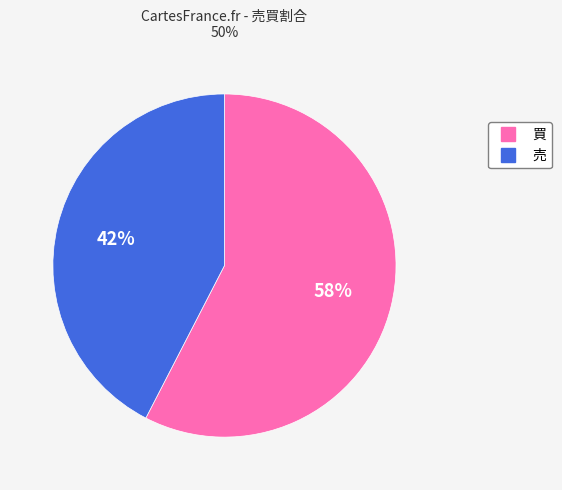

The 買 slice represents 70% of the pie. True or false?

False